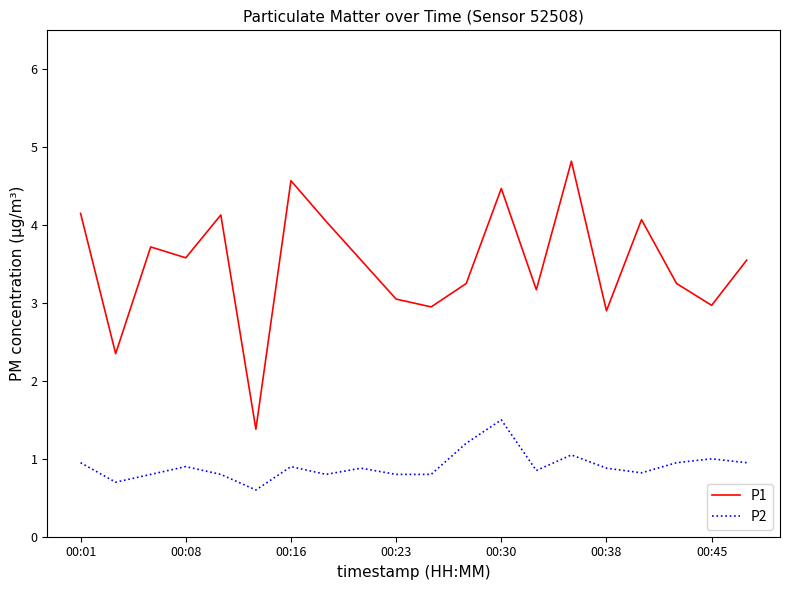

True or false: P1 and P2 intersect in this chart.

False